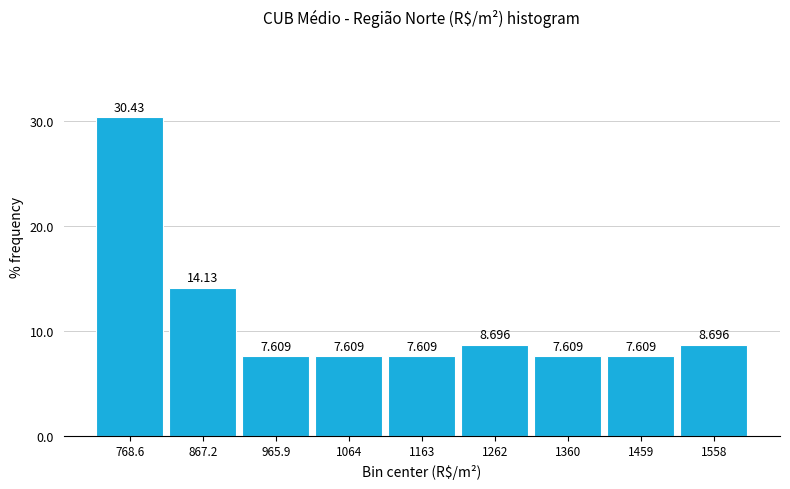

Reading left to right, transcribe this chart: for each bar, give the range it covers on the x-axis and its height. The bar edges are not printed on the chart, so give them approximately, as read against the axis.

720 to 820: 30.435
820 to 920: 14.130
920 to 1020: 7.609
1020 to 1110: 7.609
1110 to 1210: 7.609
1210 to 1310: 8.696
1310 to 1410: 7.609
1410 to 1510: 7.609
1510 to 1610: 8.696